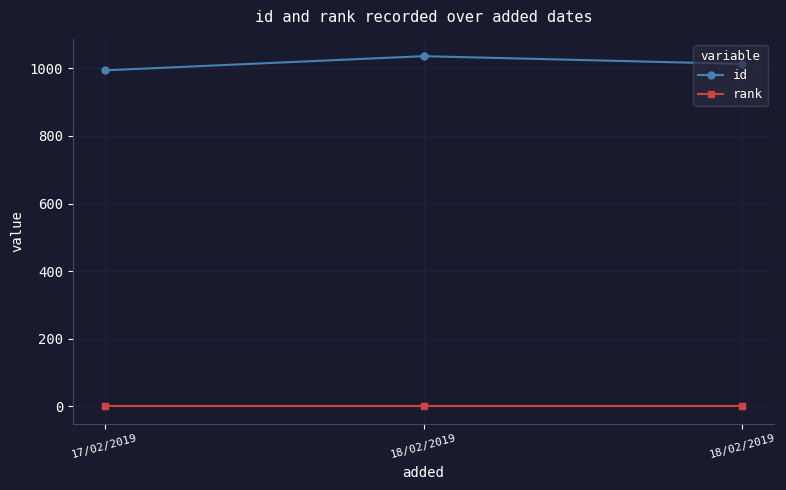

Rank the series by their maximum value, from lowest to highest.

rank, id